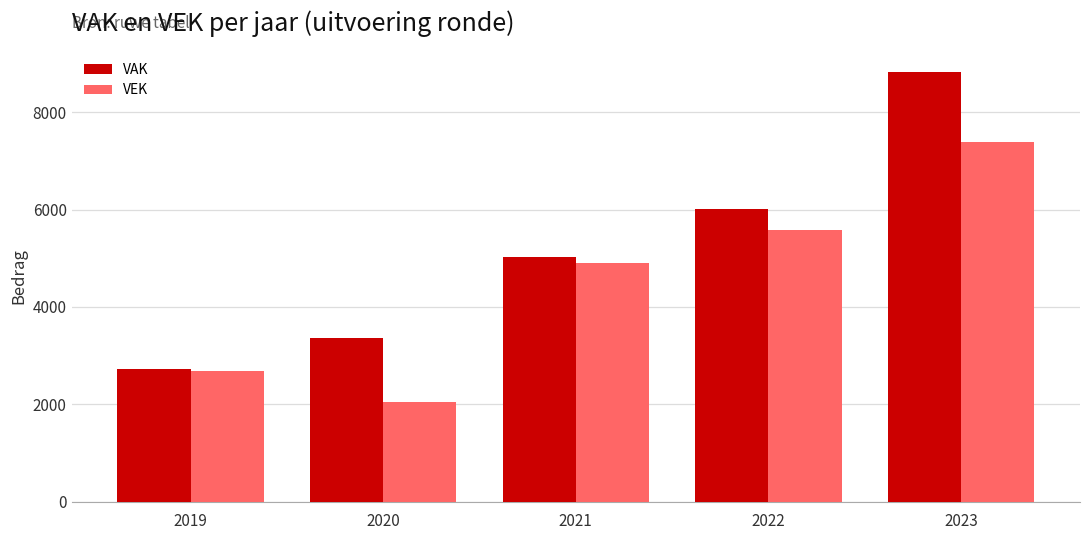

What is the value of the VAK bar at the 2nd from the left?

3368